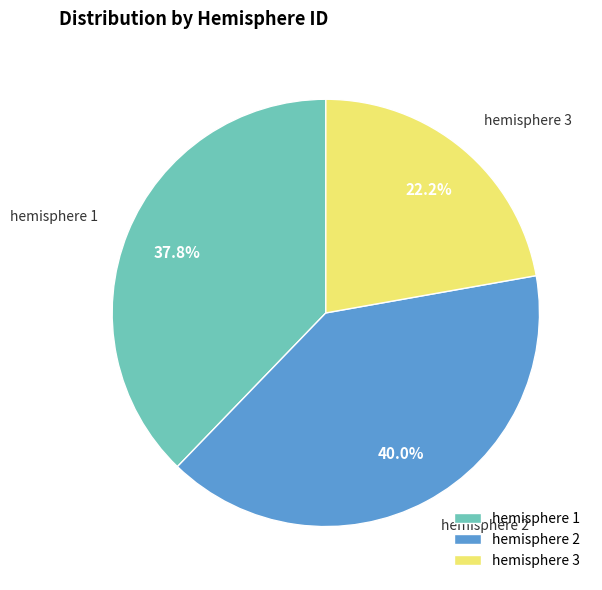

How many segments does this pie chart have?

3